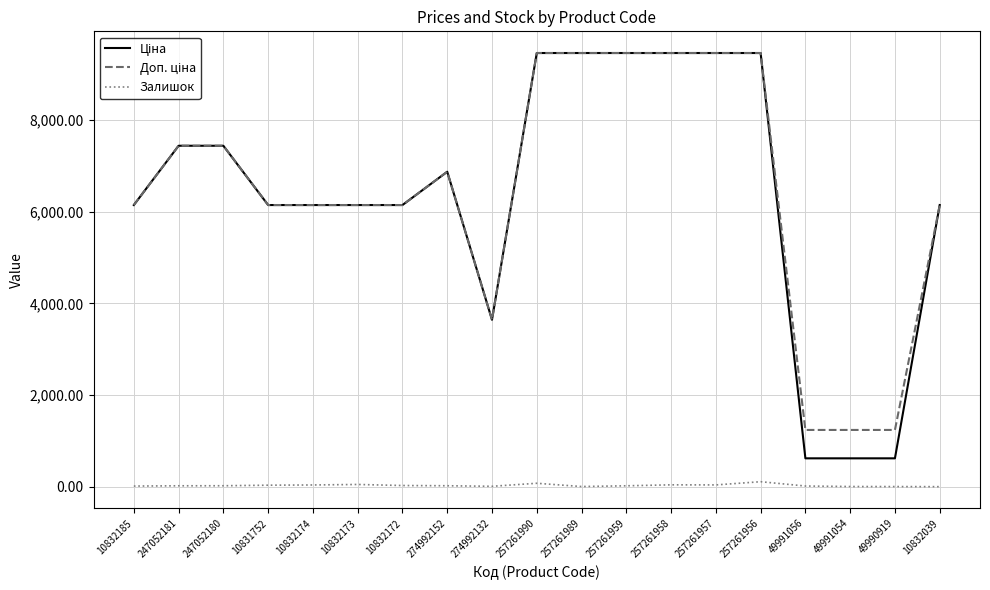

Is this an area chart (filled region under the line)?

No